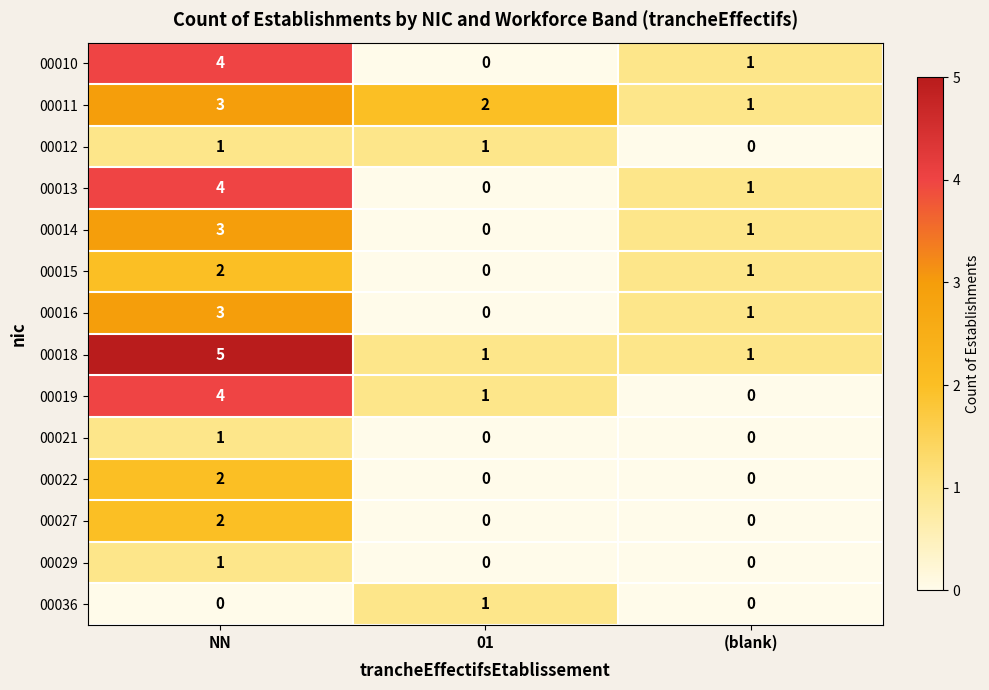

How many 00036 values are between 0 and 1?

3